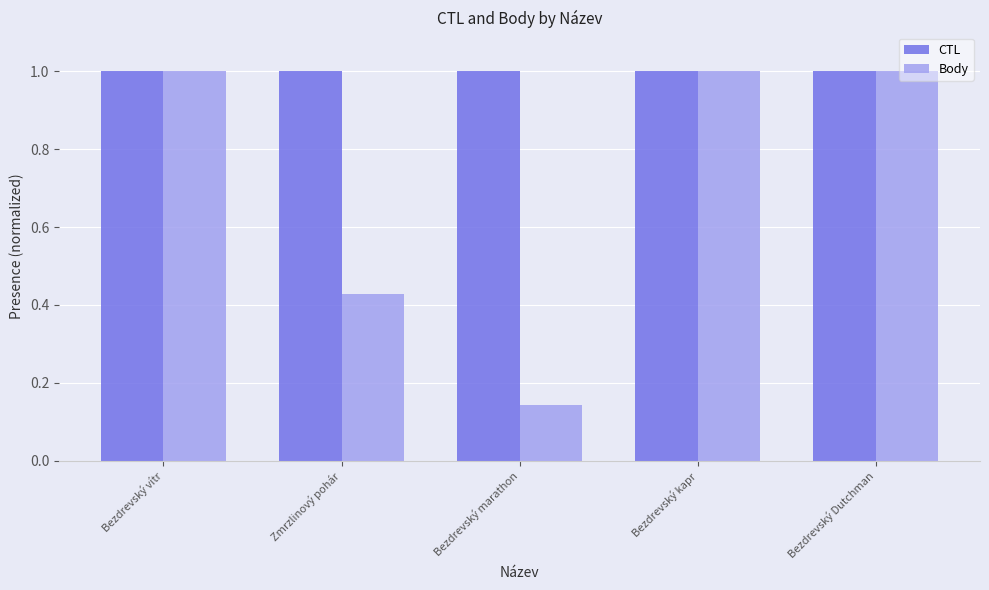

What value does the CTL series have at Bezdrevský marathon?

1.0